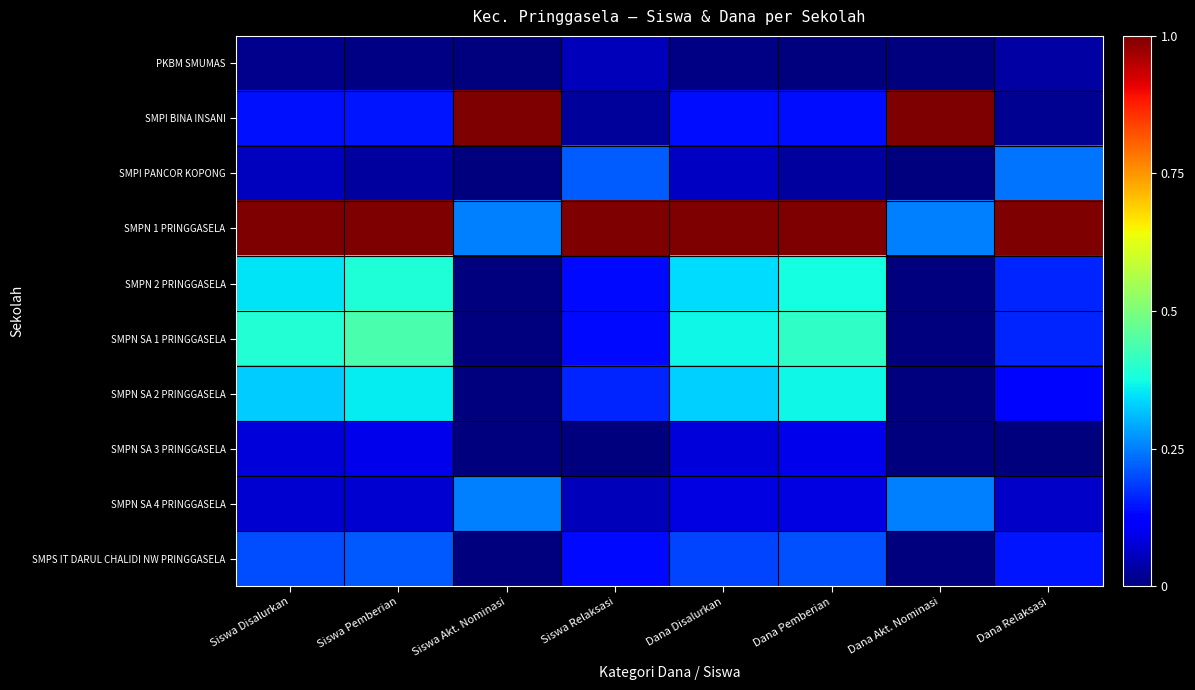

Which series changed the most between Siswa Disalurkan and Siswa Relaksasi?

SMPN SA 1 PRINGGASELA